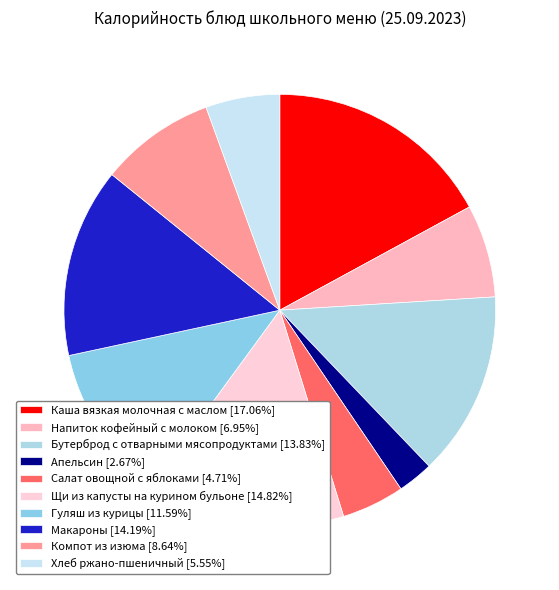

To the nearest percent, what is the average slice percentage?

10%